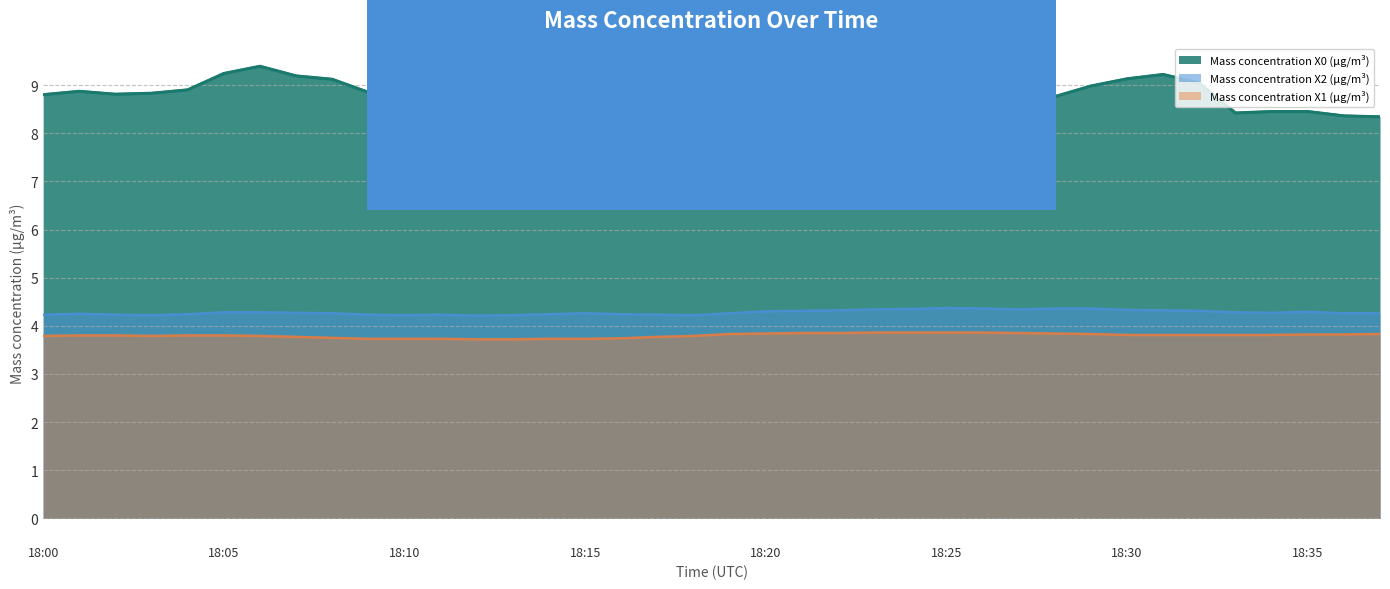

What are all the series names shown in the legend?

Mass concentration X0 (μg/m³), Mass concentration X2 (μg/m³), Mass concentration X1 (μg/m³)